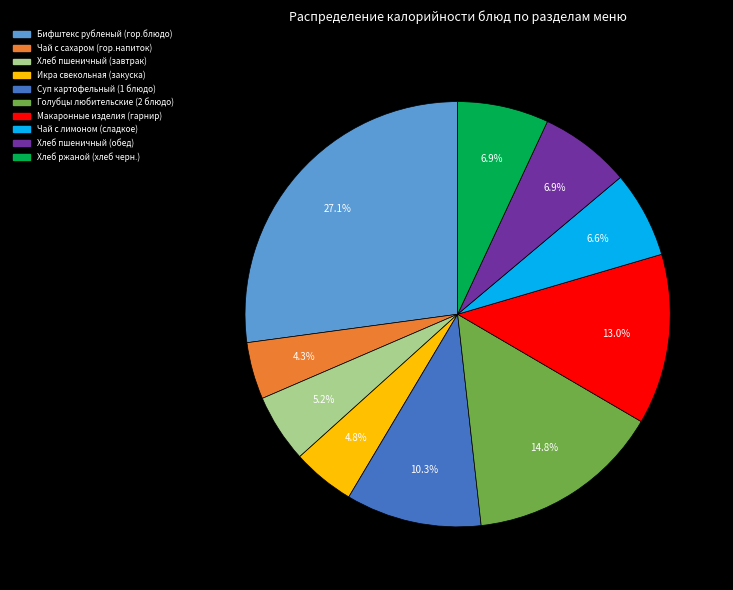

To the nearest percent, what is the combined percentage of Чай с лимоном (сладкое) and Голубцы любительские (2 блюдо)?

21%